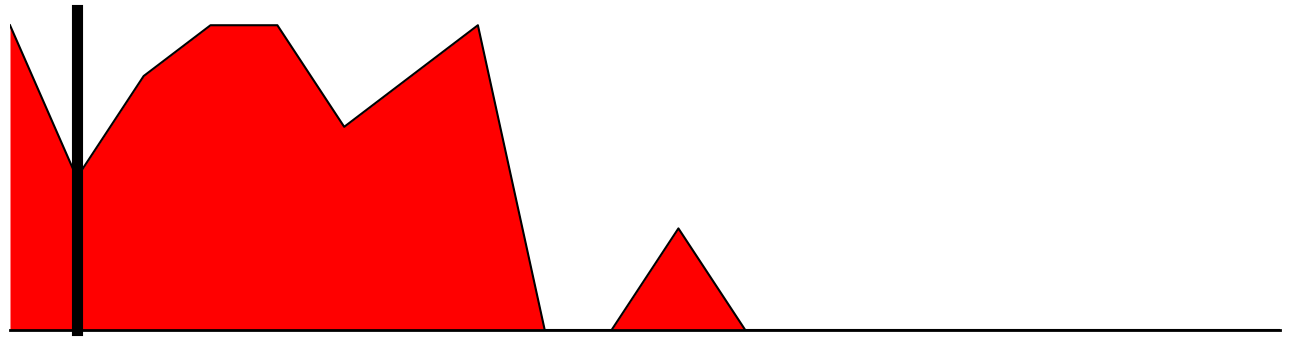

Does the chart have visible grid lines?

No